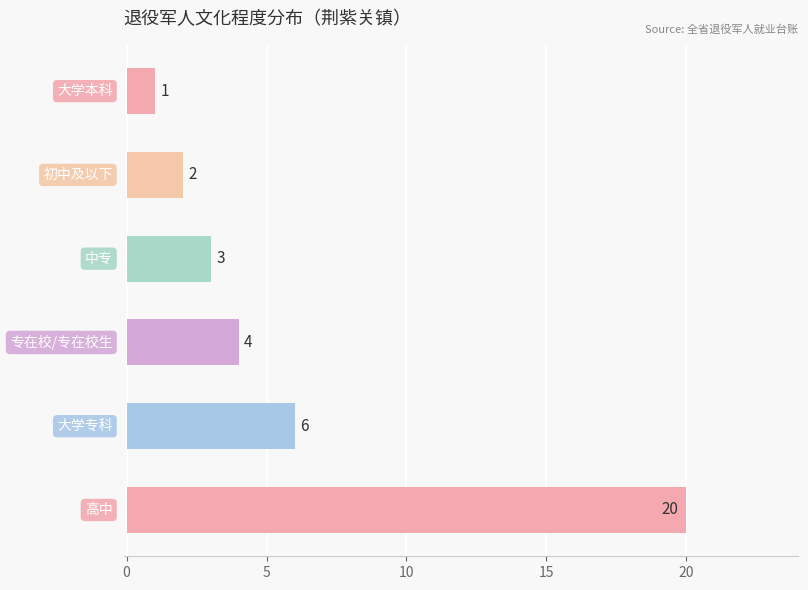

How many data points are less than 4?

3